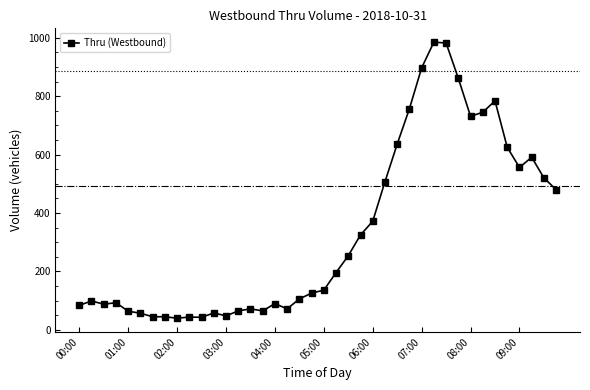

What is the difference between the maximum and minimum values?

945